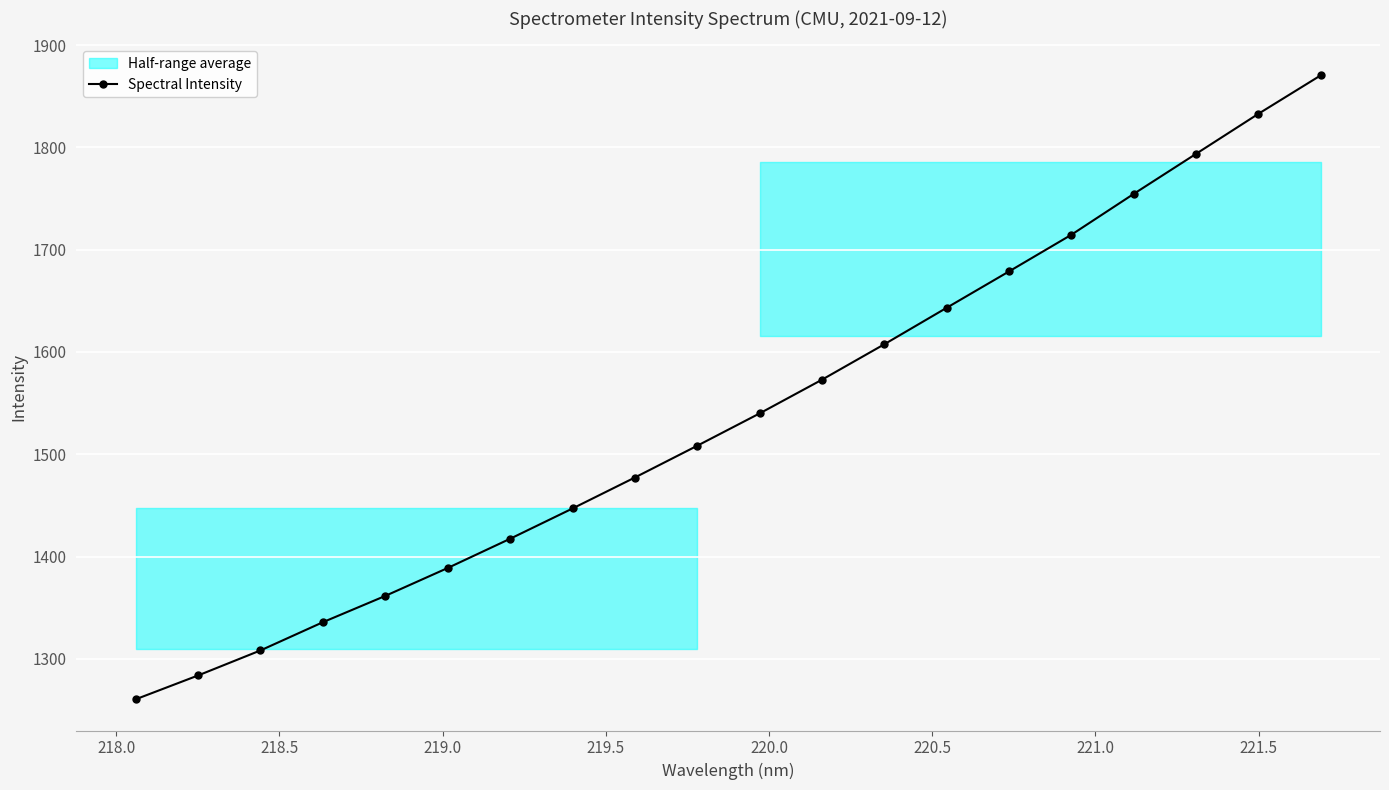

What is the highest value of the Spectral Intensity series?

1870.5